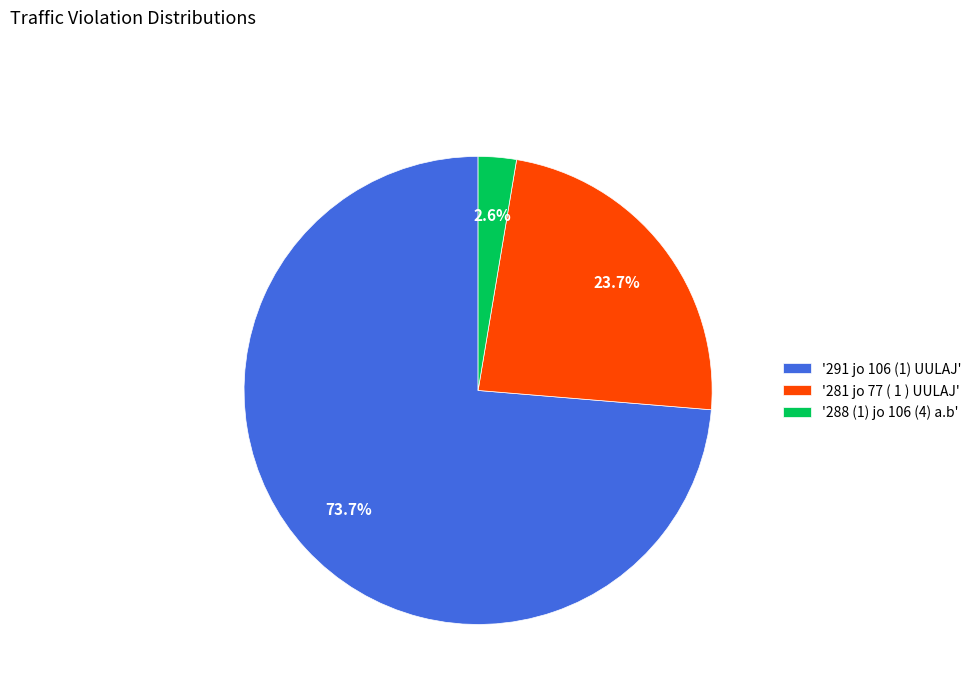

Between '288 (1) jo 106 (4) a.b' and '281 jo 77 ( 1 ) UULAJ', which is larger?

'281 jo 77 ( 1 ) UULAJ'